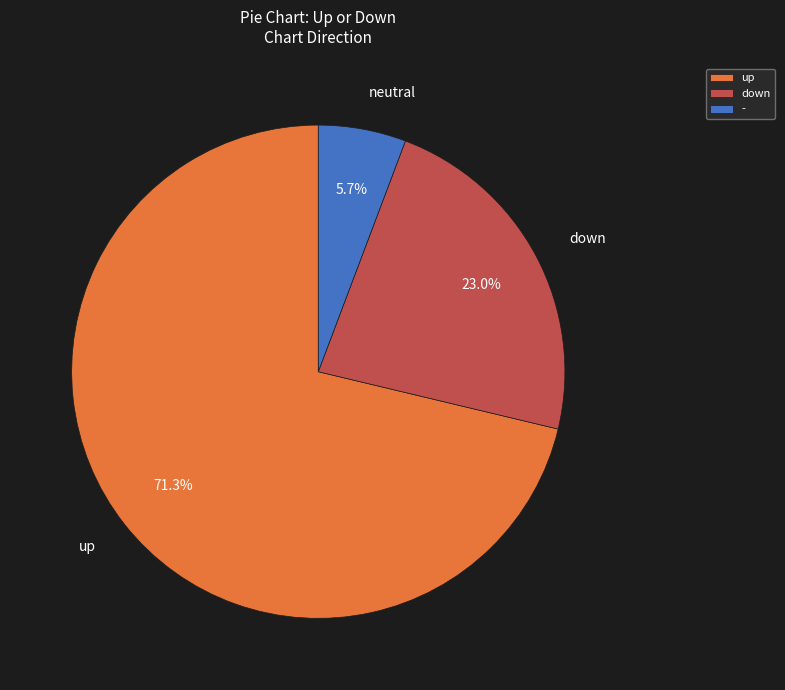

Rank the categories by value from highest to lowest.

up, down, -